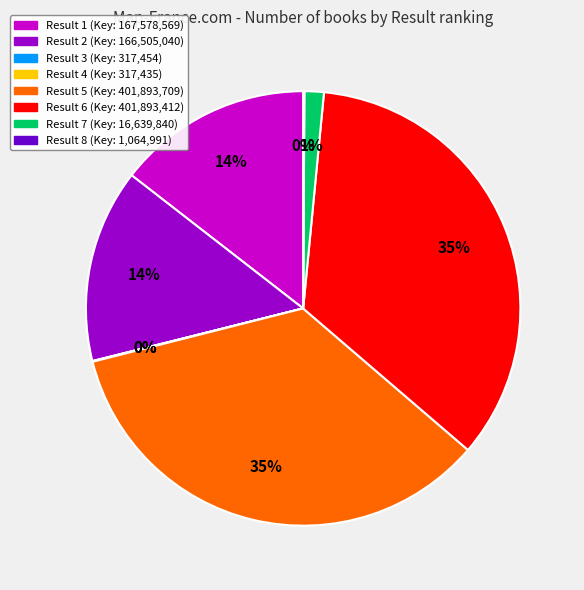

Is there any slice that represents more than half of the pie?

No